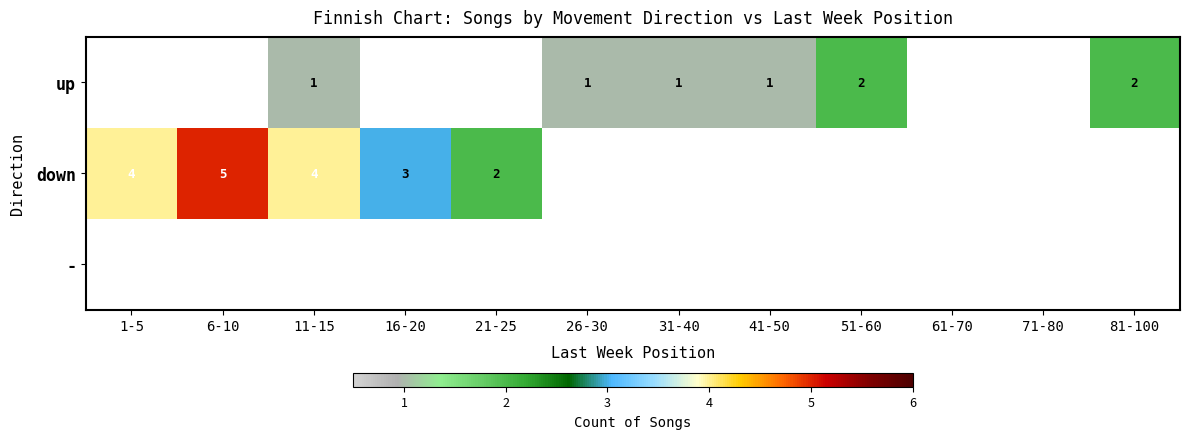

Which series has the widest spread of values?

down